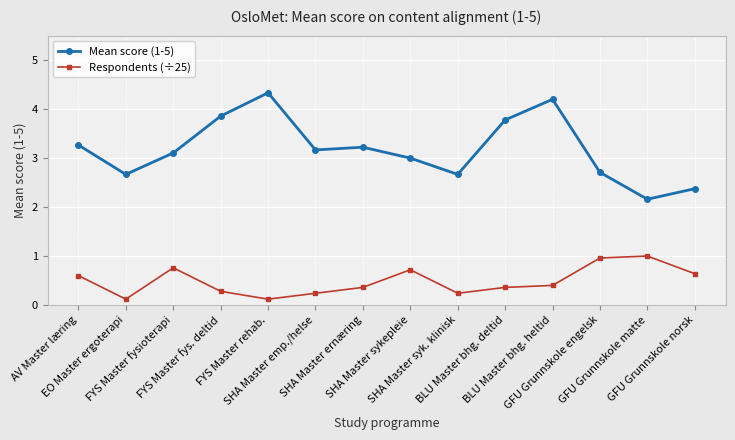

Where is Mean score (1-5) nearest to the value 3?

SHA Master sykepleie